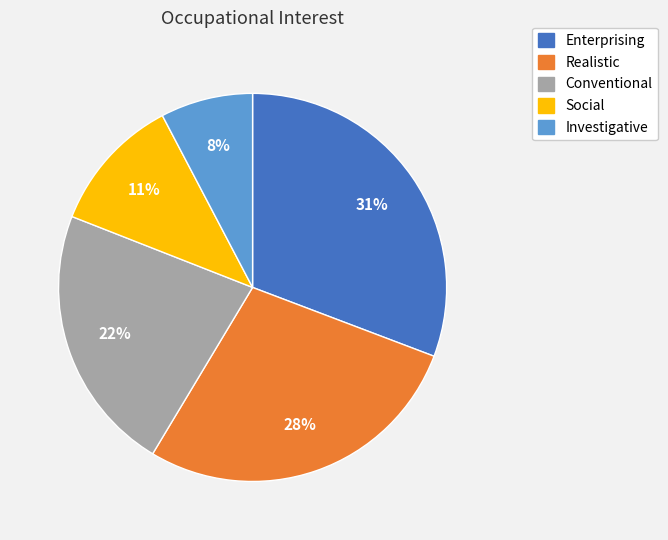

Rank the categories by value from lowest to highest.

Investigative, Social, Conventional, Realistic, Enterprising